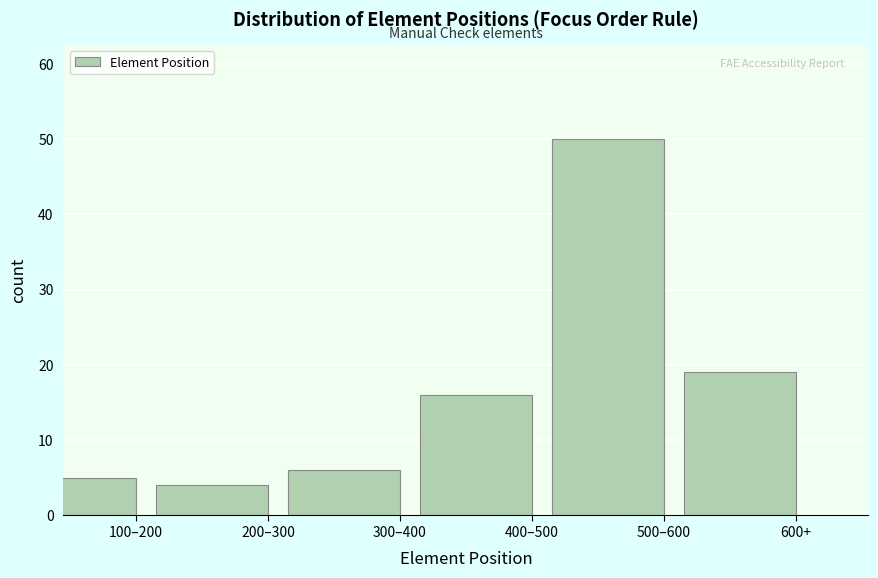

Reading left to right, transcribe all the data shown in this chart.

5	4	6	16	50	19